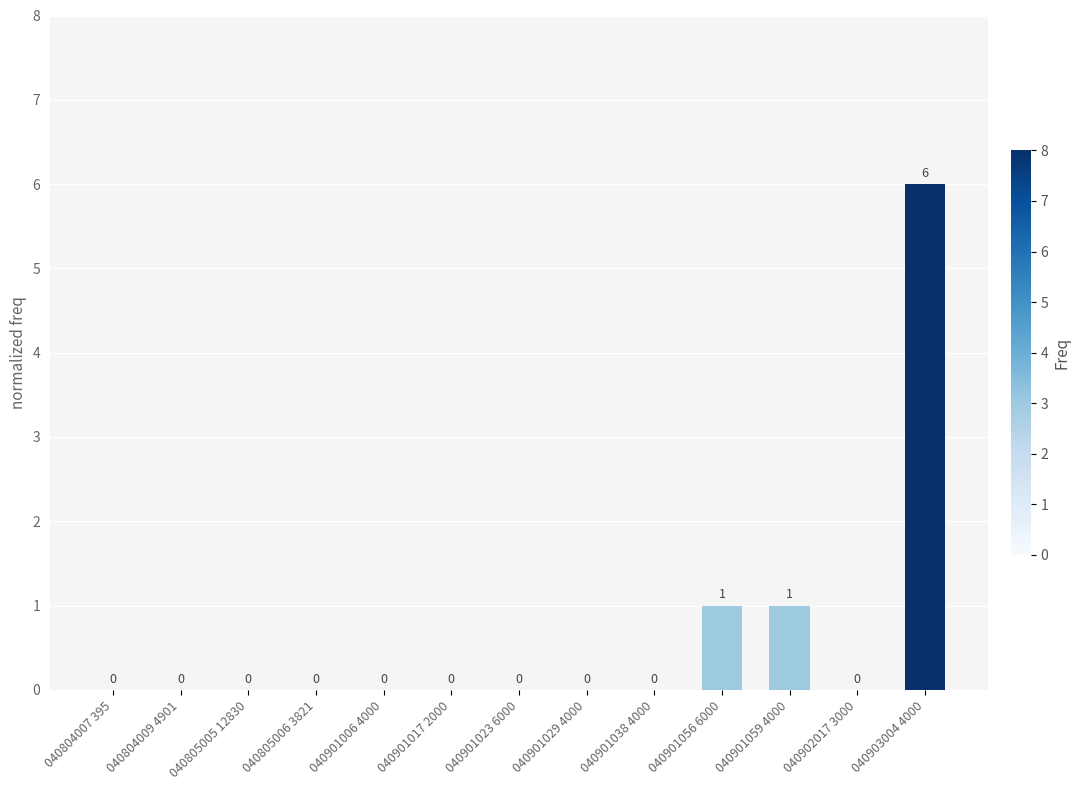

Which has a higher value, 040901038 4000 or 040901059 4000?

040901059 4000